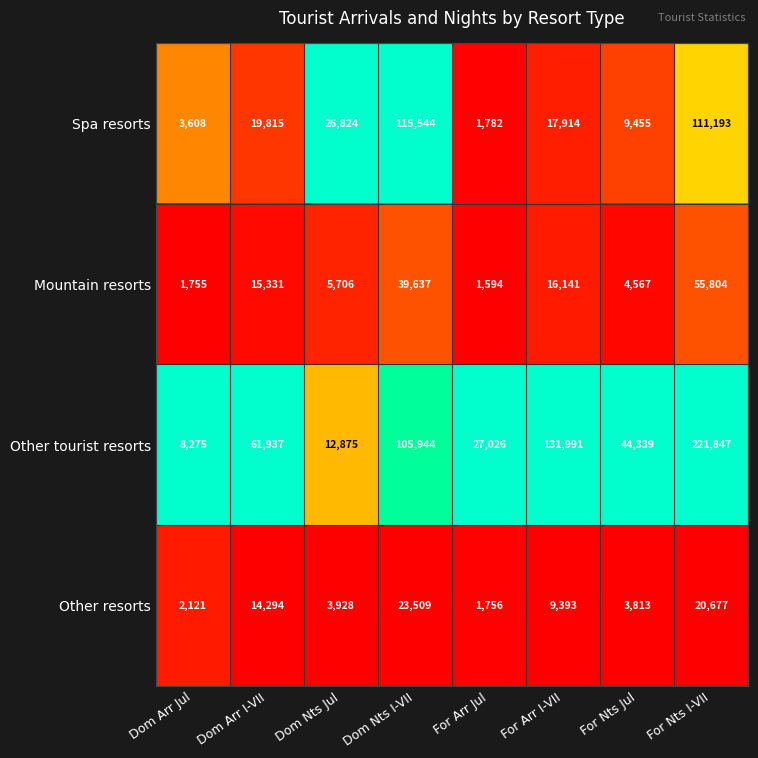

What is the sum of all Mountain resorts values?

140535